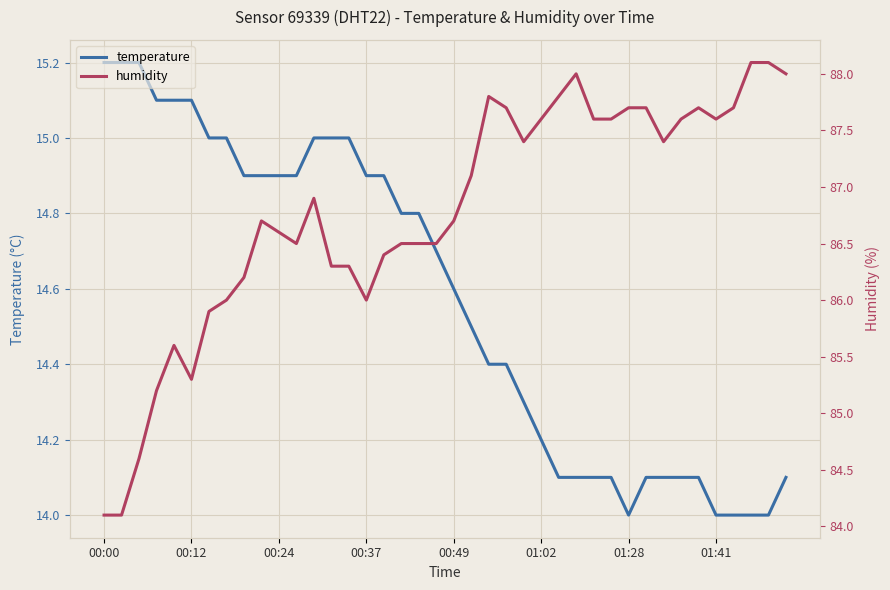

What is the smallest value displayed?

14.0